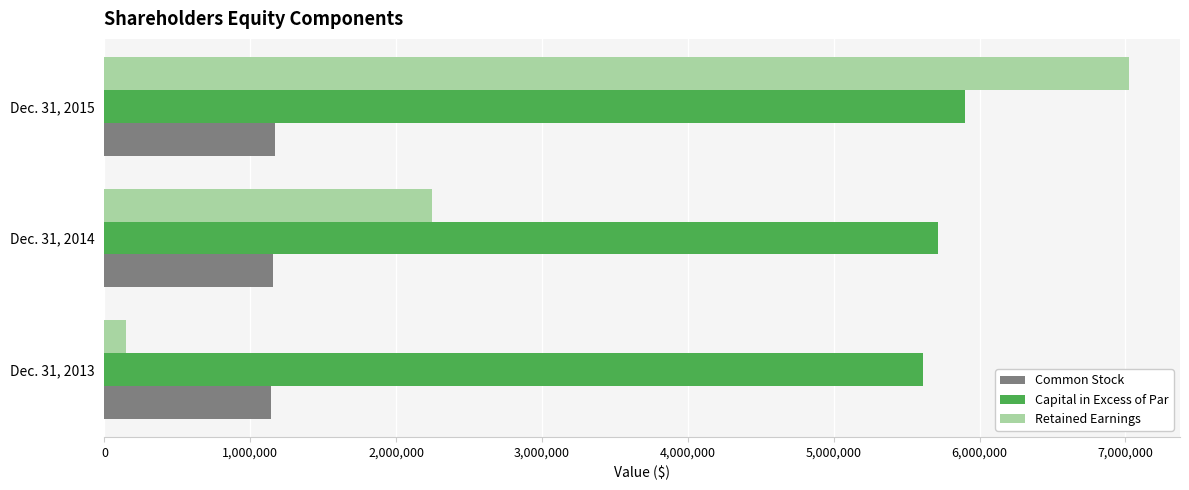

Count the number of data series in this chart.

3